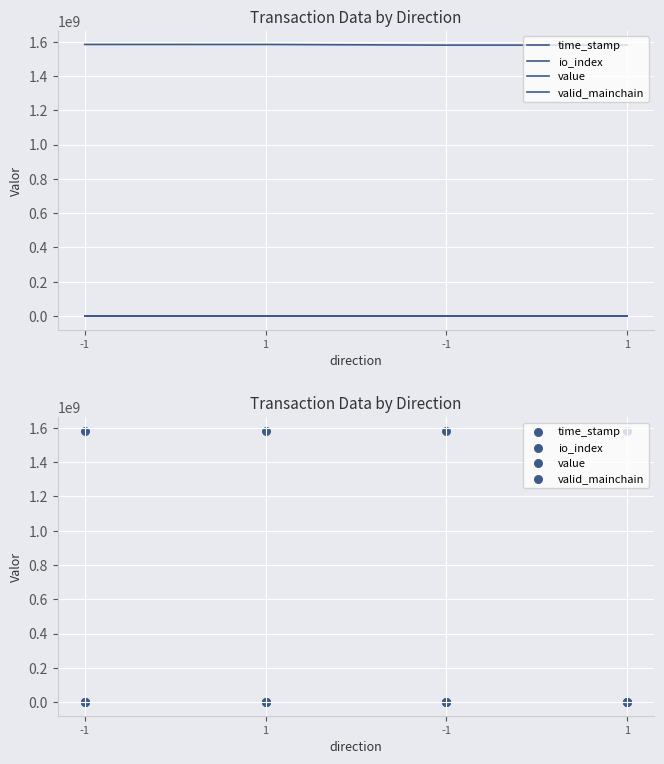

Which series reaches the maximum Y coordinate?

time_stamp